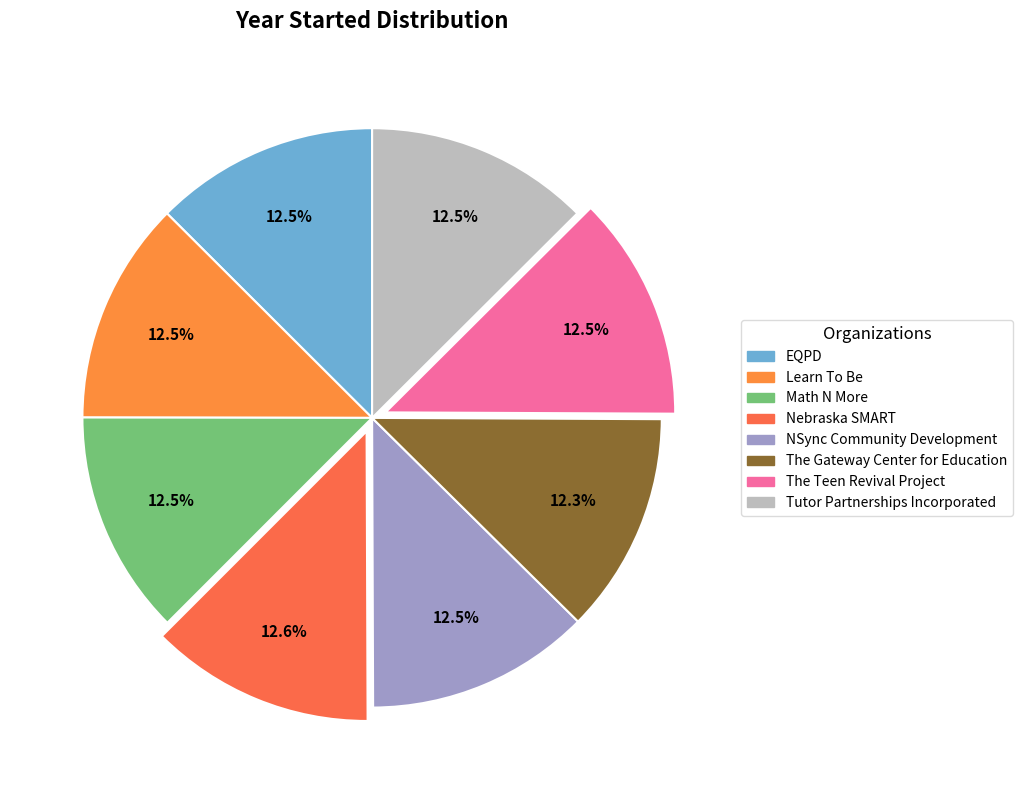

Combined, what portion of the pie is Learn To Be and Nebraska SMART?

25.0%